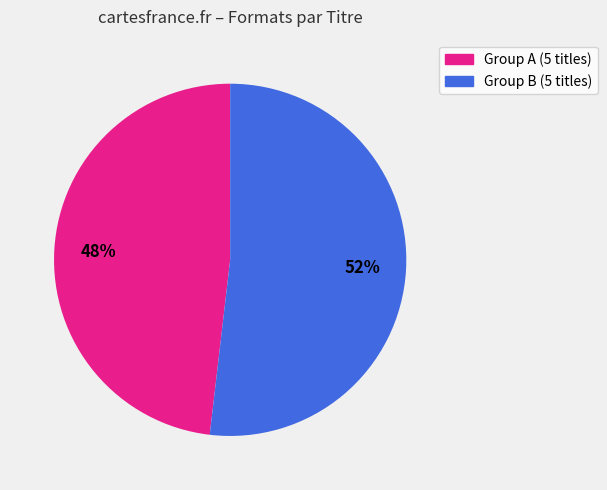

Is there a majority slice in this chart?

Yes